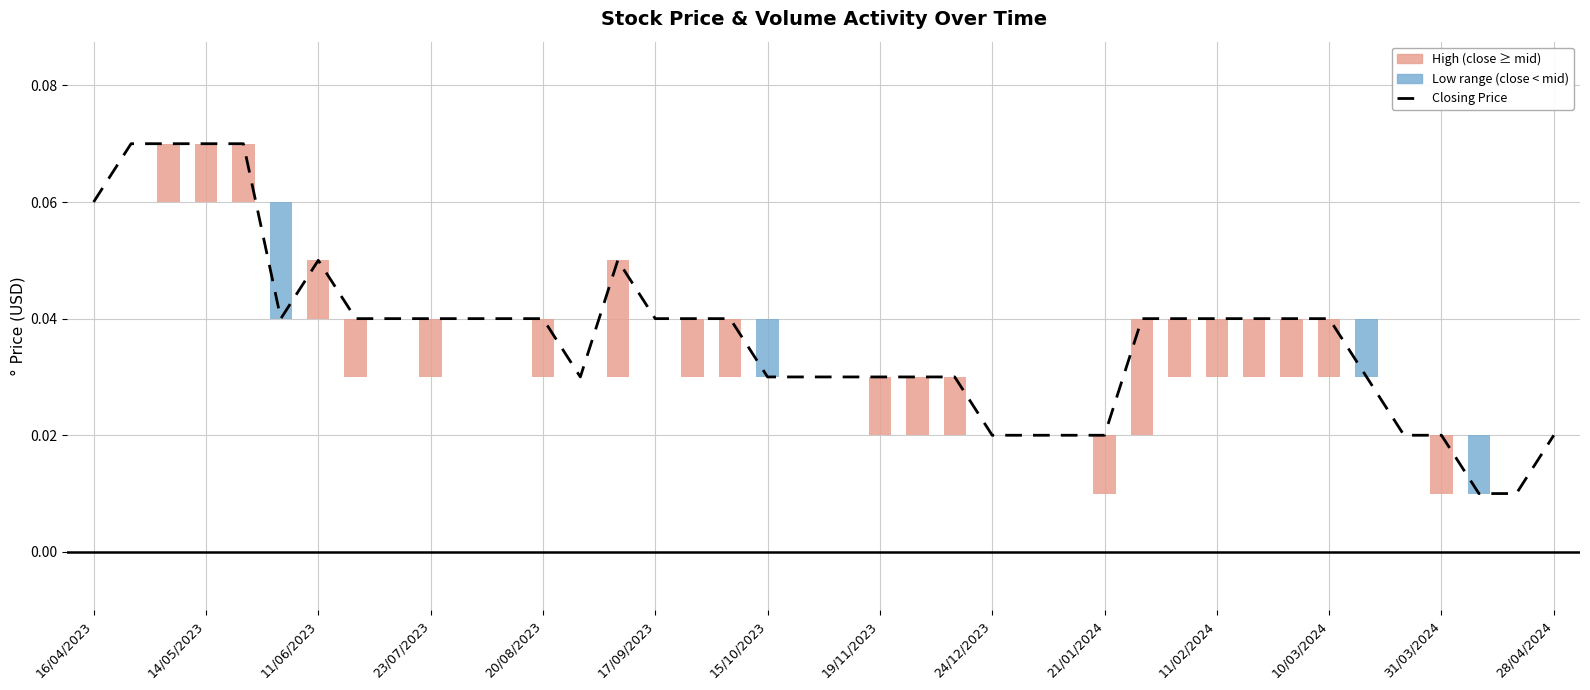

List the labels in order of value, smallest first.

37, 38, 24, 25, 26, 27, 35, 36, 39, 28/04/2024, 18, 19, 20, 21, 22, 23, 34, 17/09/2023, 19/11/2023, 24/12/2023, 21/01/2024, 11/02/2024, 10/03/2024, 31/03/2024, 15, 16, 17, 28, 29, 30, 31, 32, 33, 15/10/2023, 14, 16/04/2023, 14/05/2023, 11/06/2023, 23/07/2023, 20/08/2023